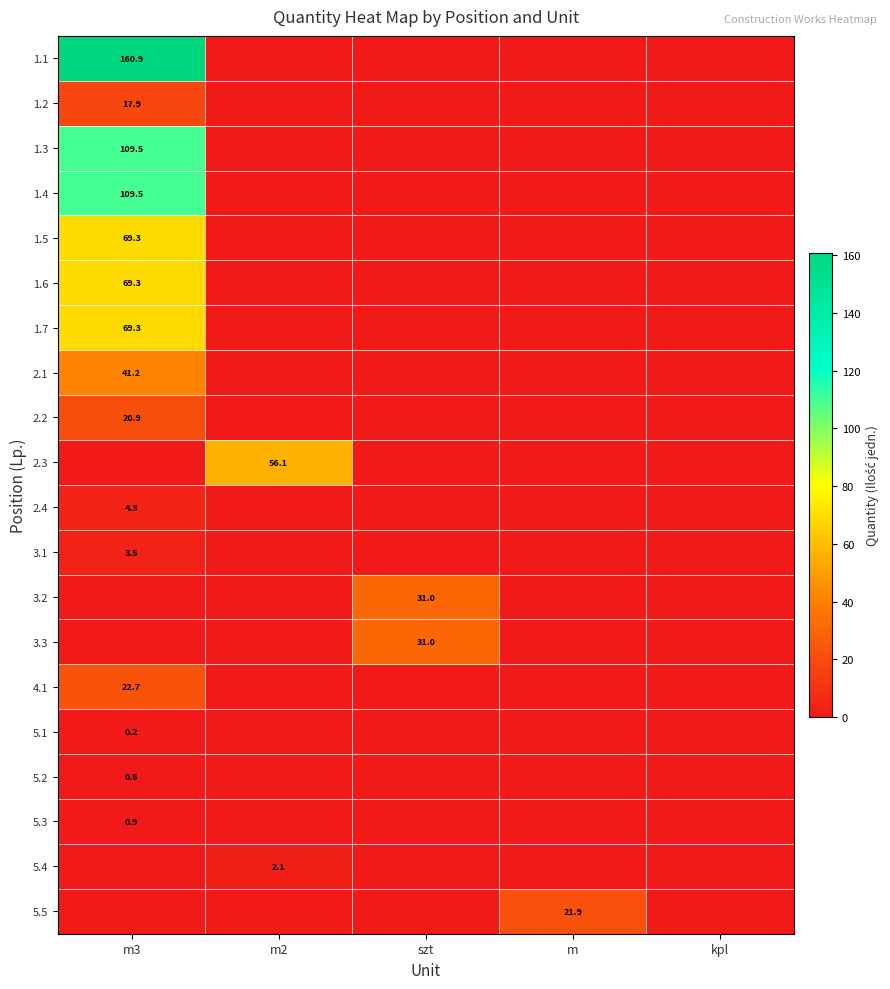

The 1.6 series shows 69.3 at m3. True or false?

True